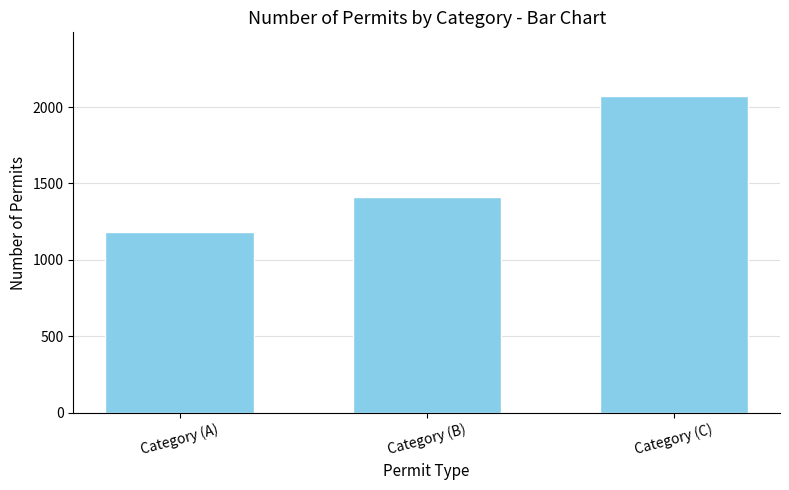

What value does the data have at Category (A)?

1182